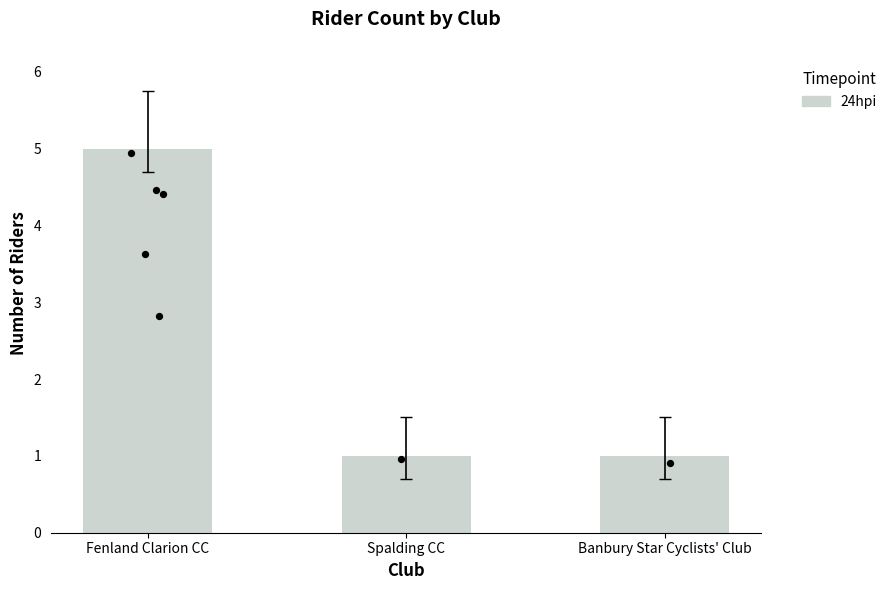

What is the change in value from Fenland Clarion CC to Spalding CC?

-4